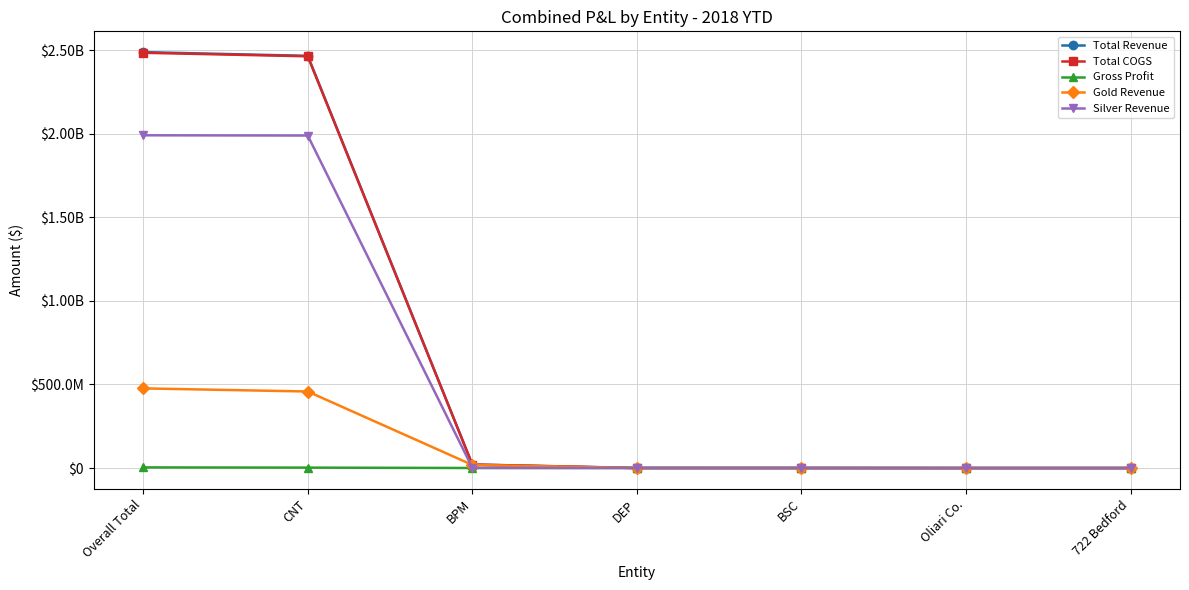

What is the difference between the maximum and minimum values in the Gross Profit series?

3862012.9